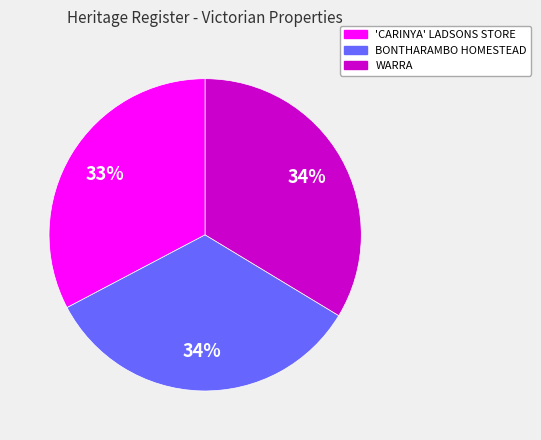

What is the smallest slice in the pie chart?

'CARINYA' LADSONS STORE